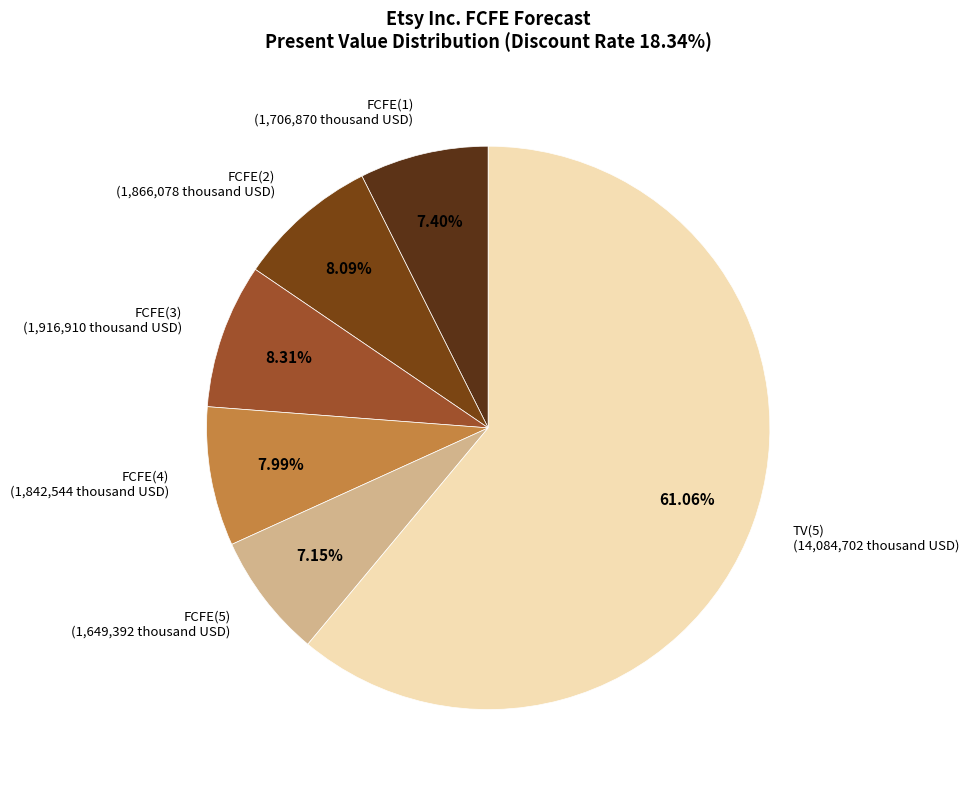

To the nearest percent, what is the difference between the largest and smallest slice percentages?

54%